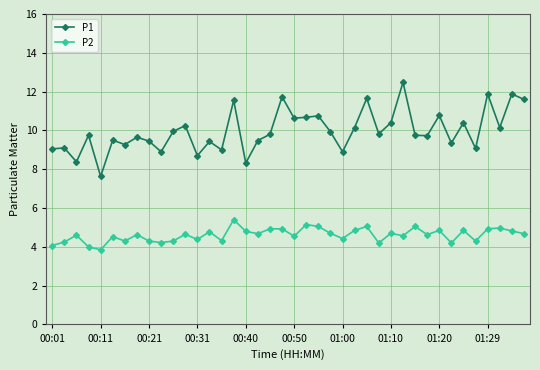

What is the difference between the second highest and second lowest values in the P1 series?

3.6